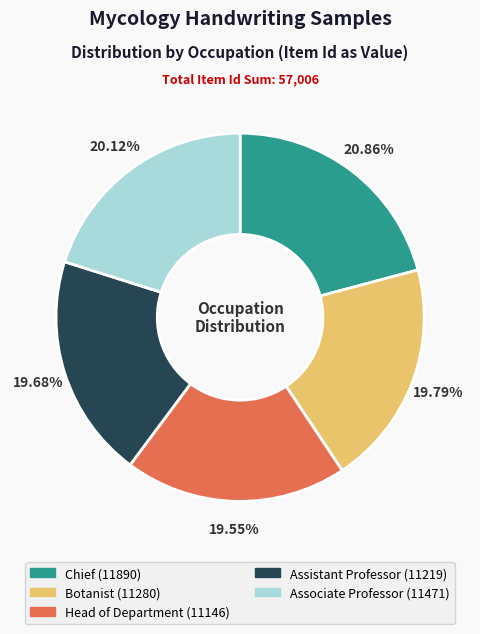

How many segments does this pie chart have?

5